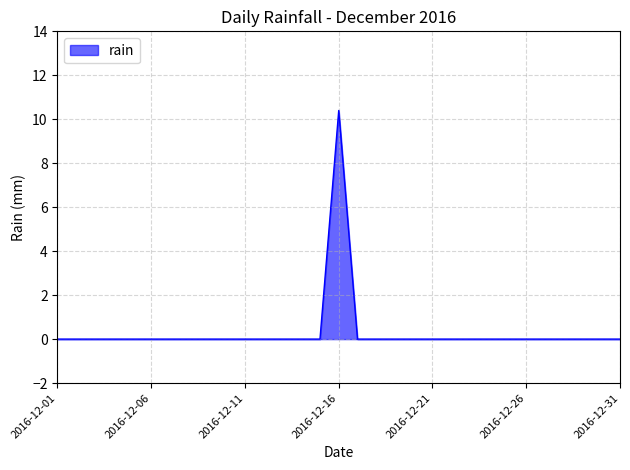

Reading left to right, what are all the values shown in this chart?

0.0	0.0	0.0	0.0	0.0	0.0	0.0	0.0	0.0	0.0	0.0	0.0	0.0	0.0	0.0	10.4	0.0	0.0	0.0	0.0	0.0	0.0	0.0	0.0	0.0	0.0	0.0	0.0	0.0	0.0	0.0